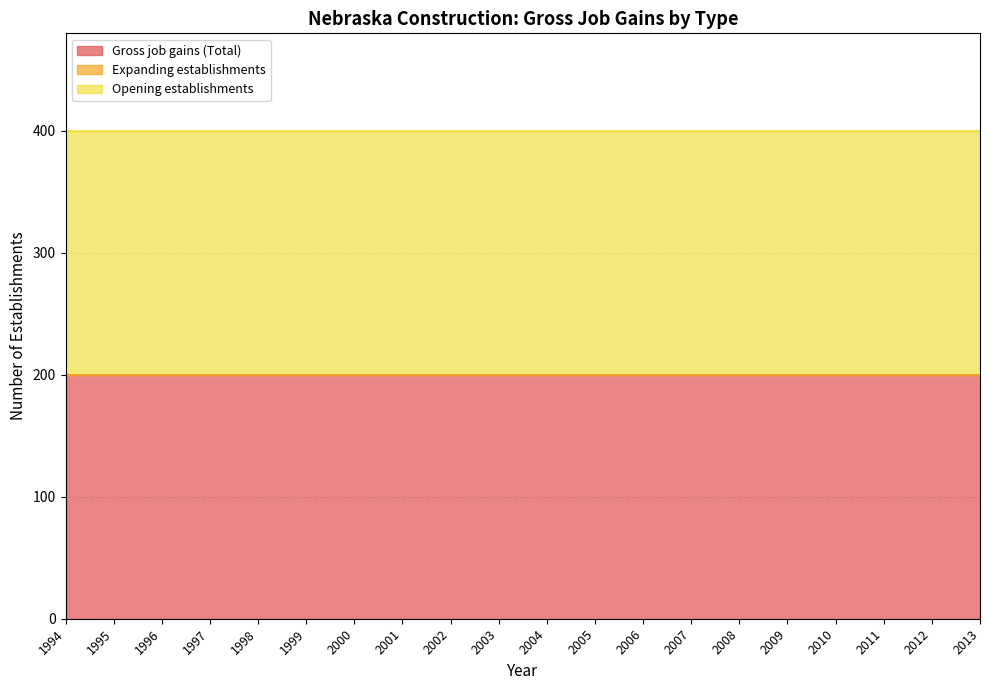

At which category is the sum across all series the highest?

1994